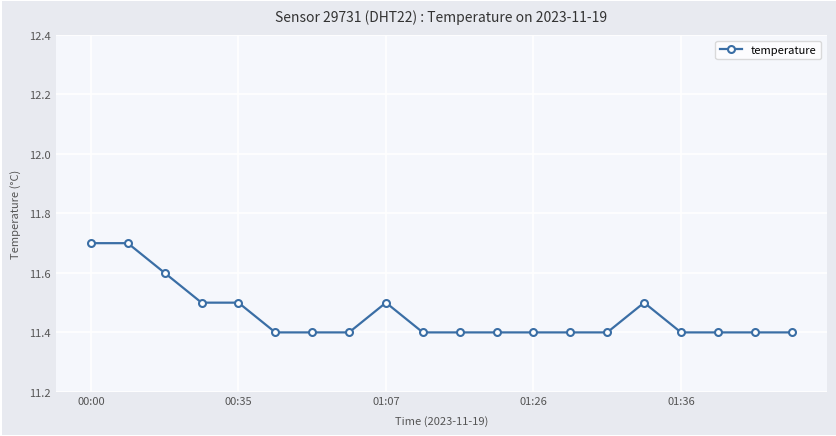

What is the smallest value displayed?

11.4